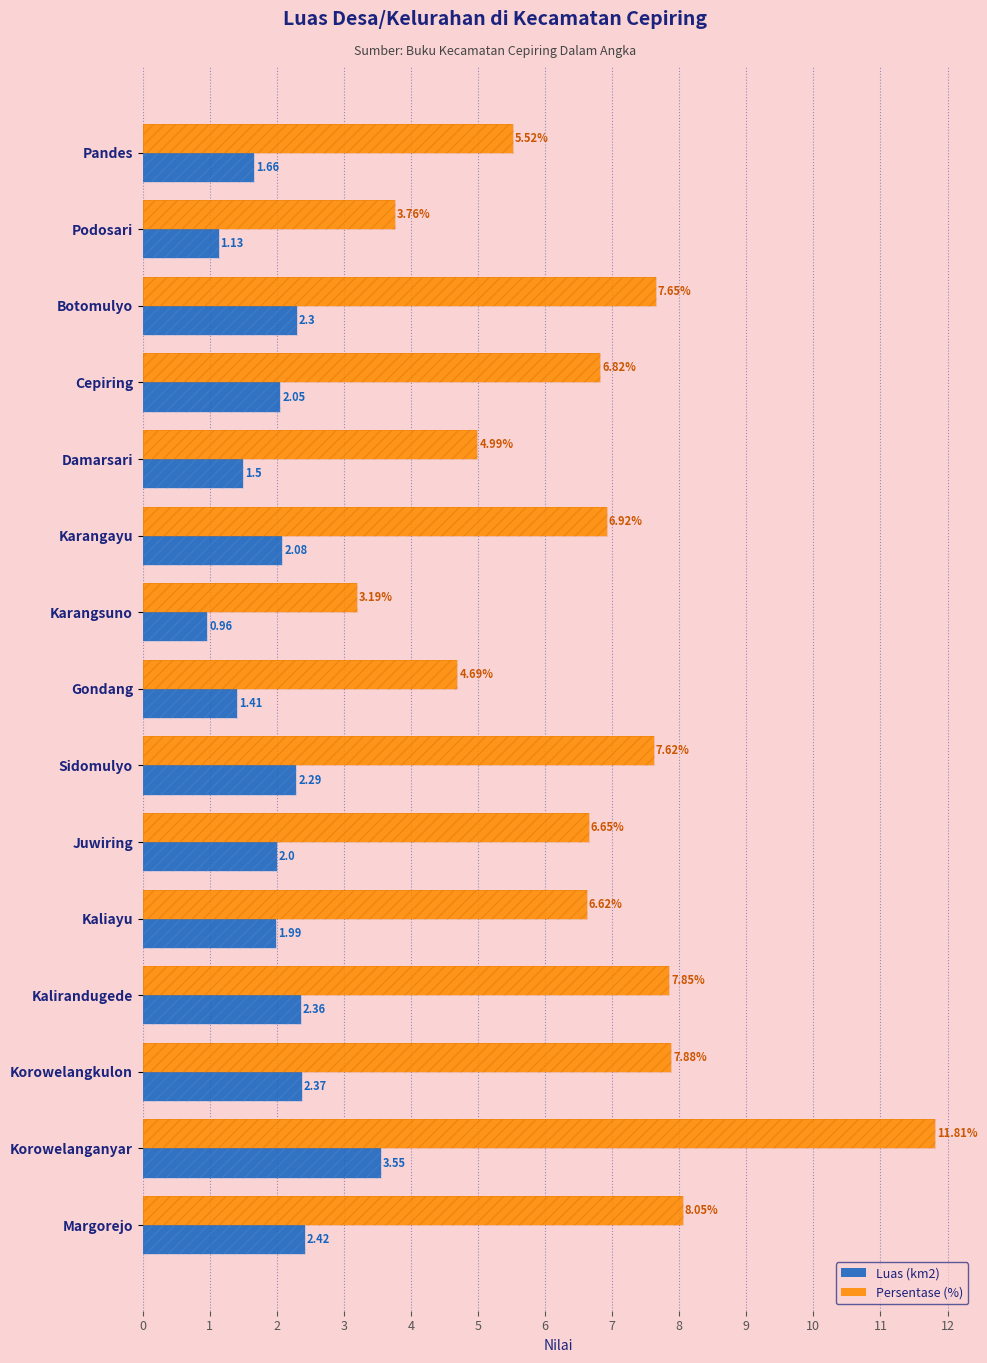

What is the greatest value displayed?

11.8